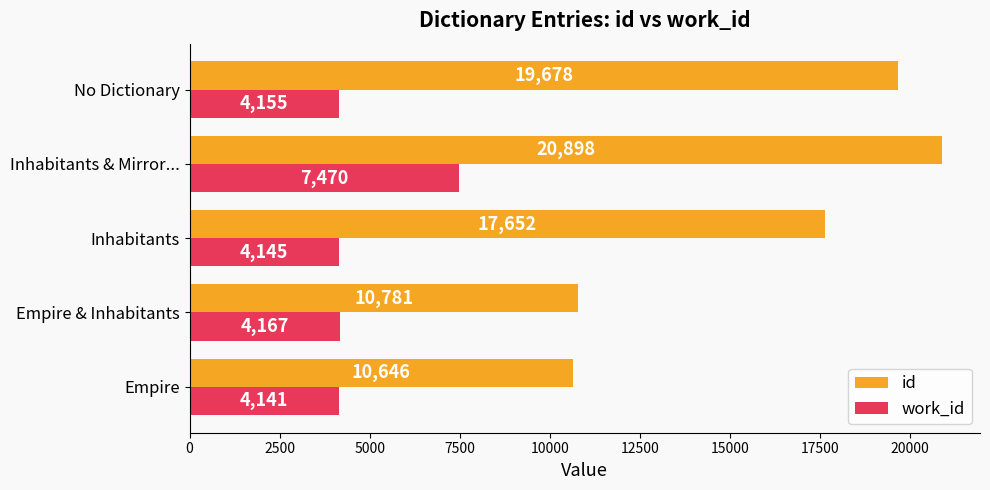

What are all the series names shown in the legend?

id, work_id